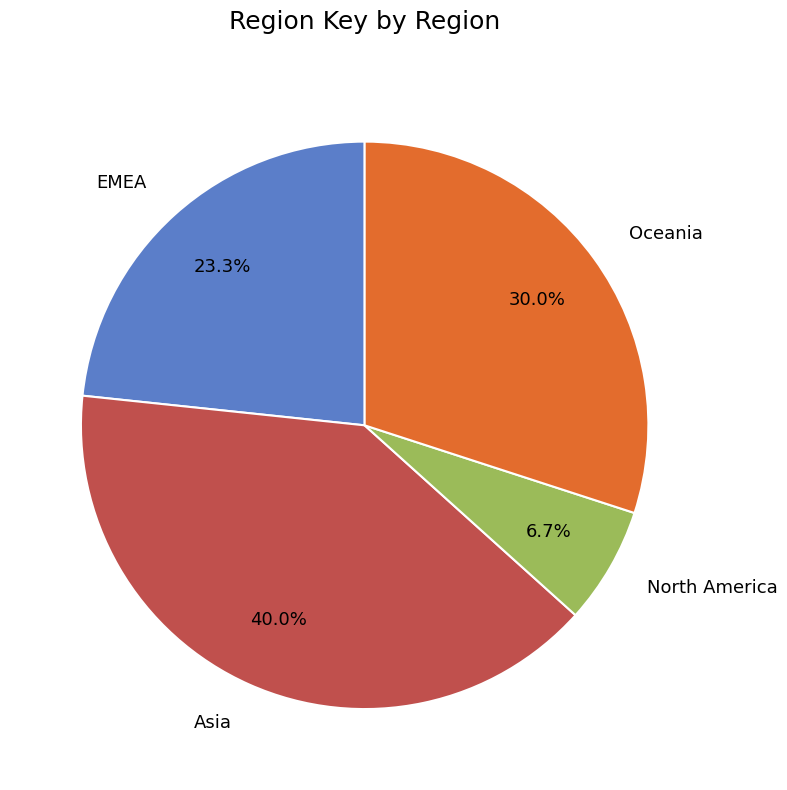

Count the number of slices in the pie.

4